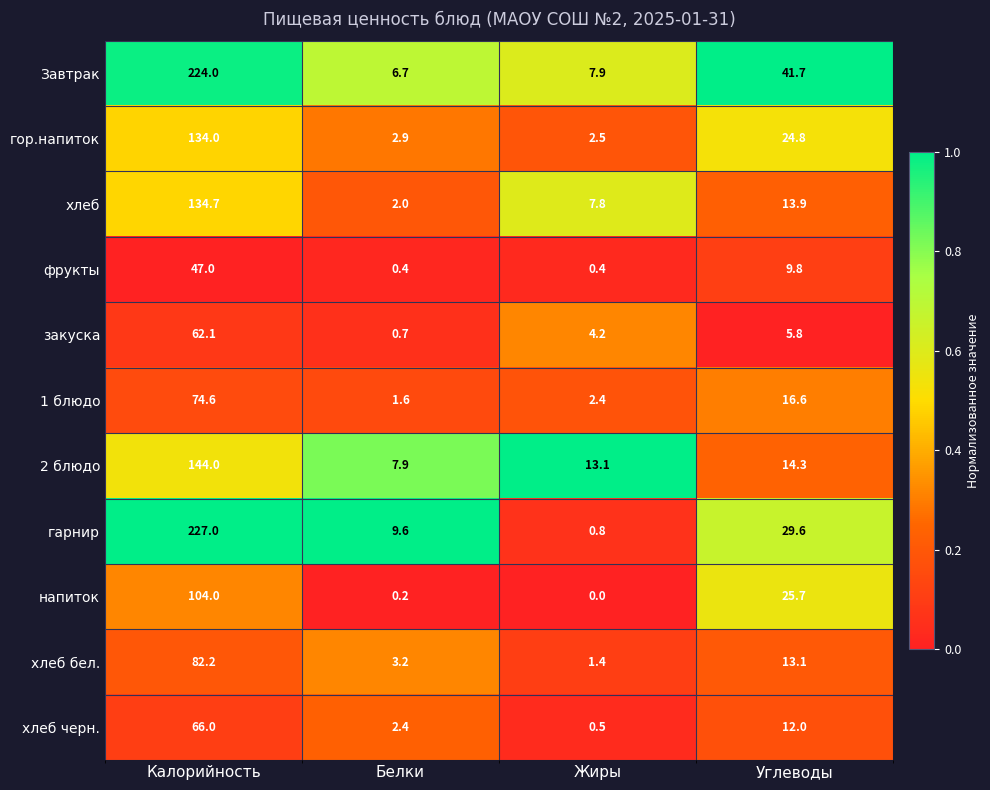

Which series has the widest spread of values?

гарнир